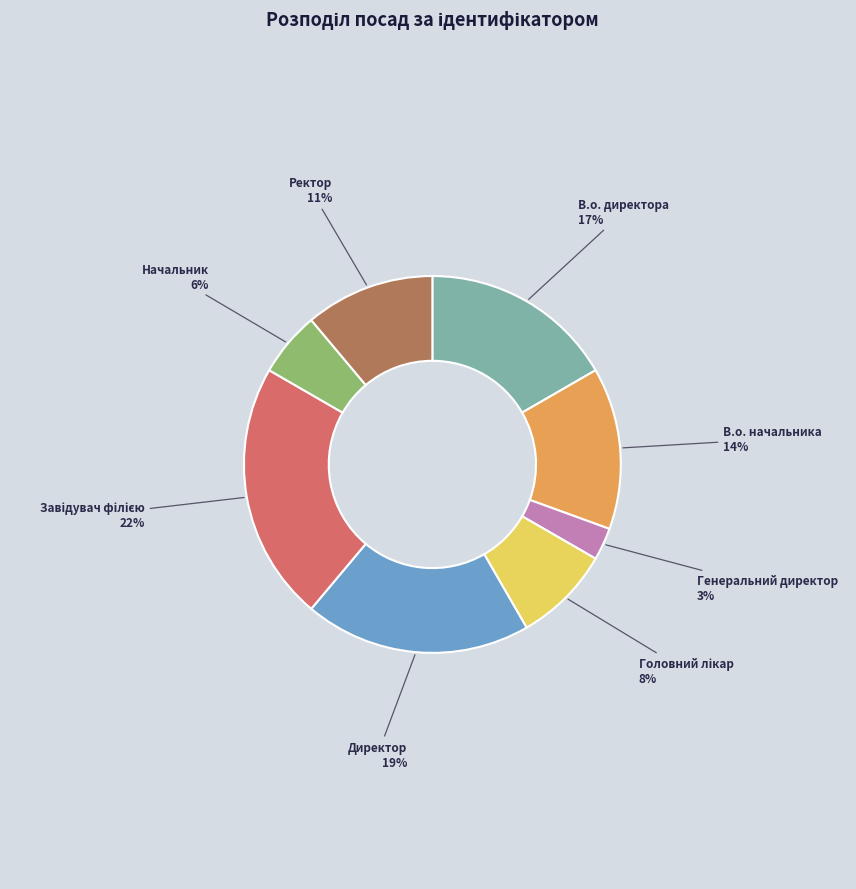

How many slices are in this pie chart?

8